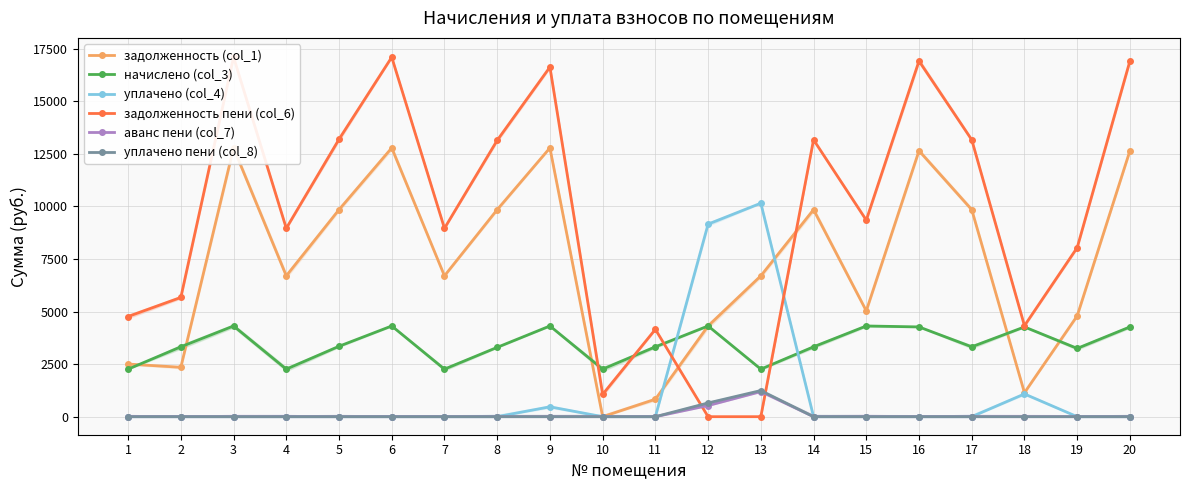

At how many categories does at least one series exceed 15028?

5